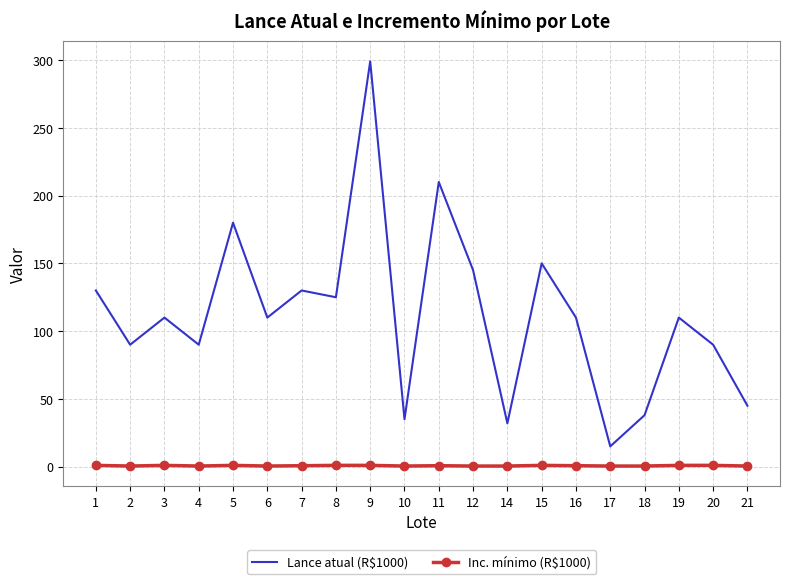

At which category does the chart reach its peak across all series?

9